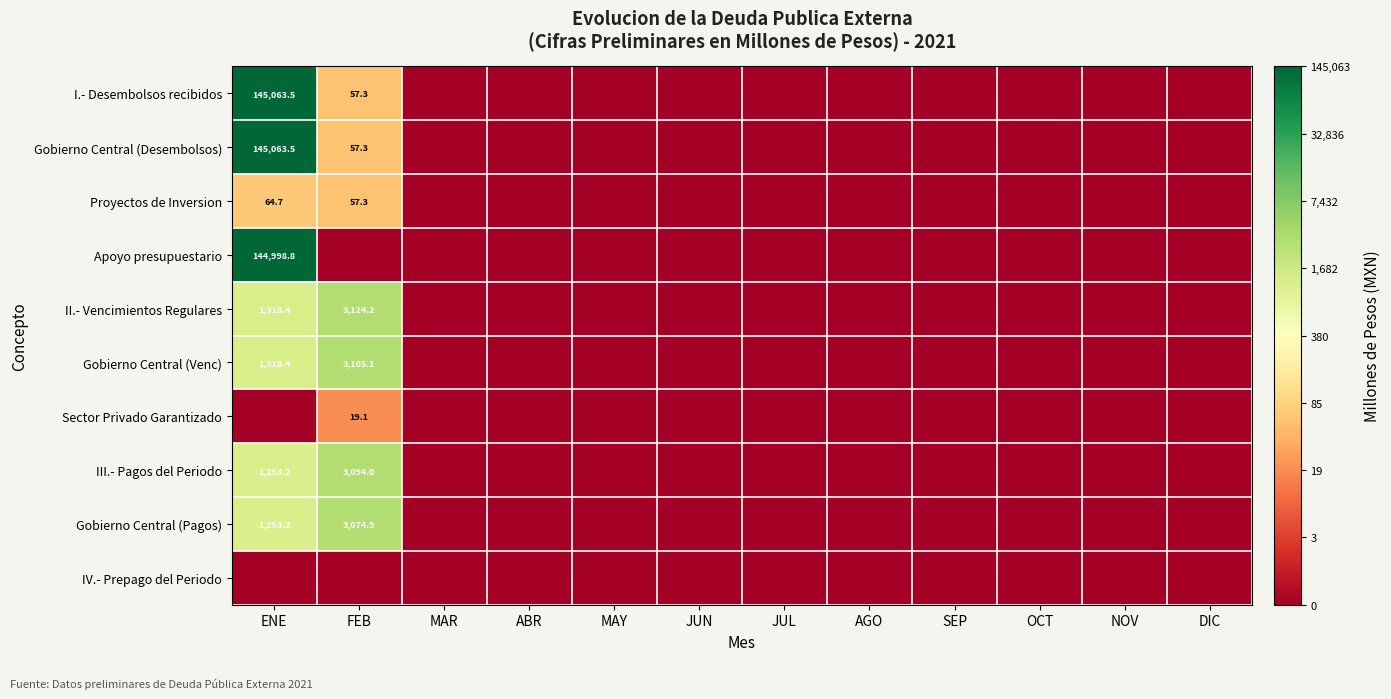

Between MAR and FEB, which is larger?

FEB